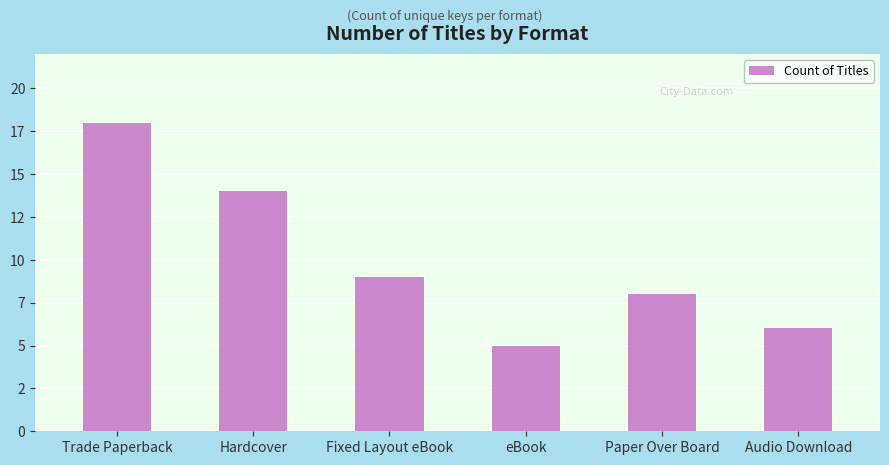

Which has a higher value, Trade Paperback or eBook?

Trade Paperback